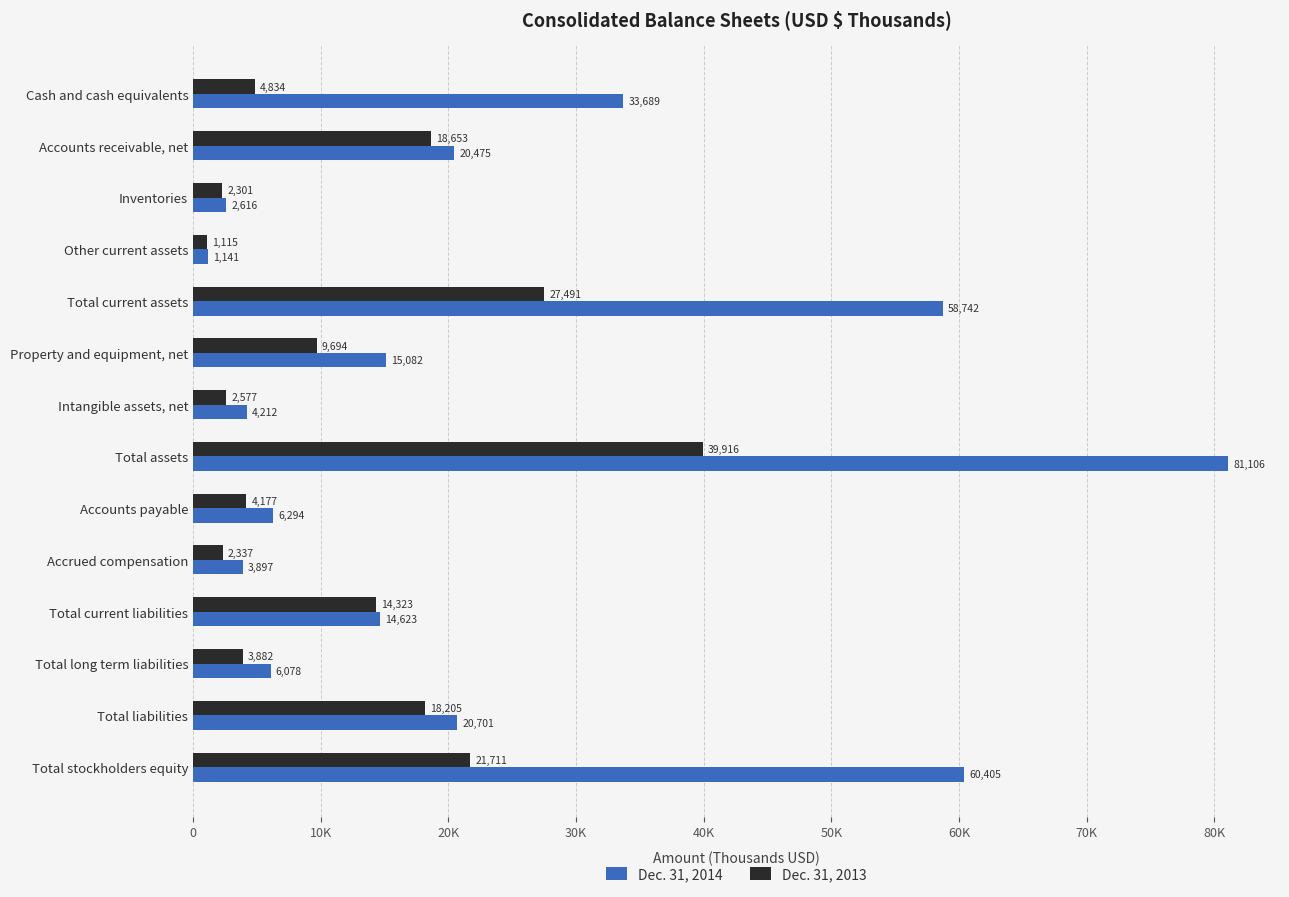

List the series in order of their overall mean, lowest first.

Dec. 31, 2013, Dec. 31, 2014